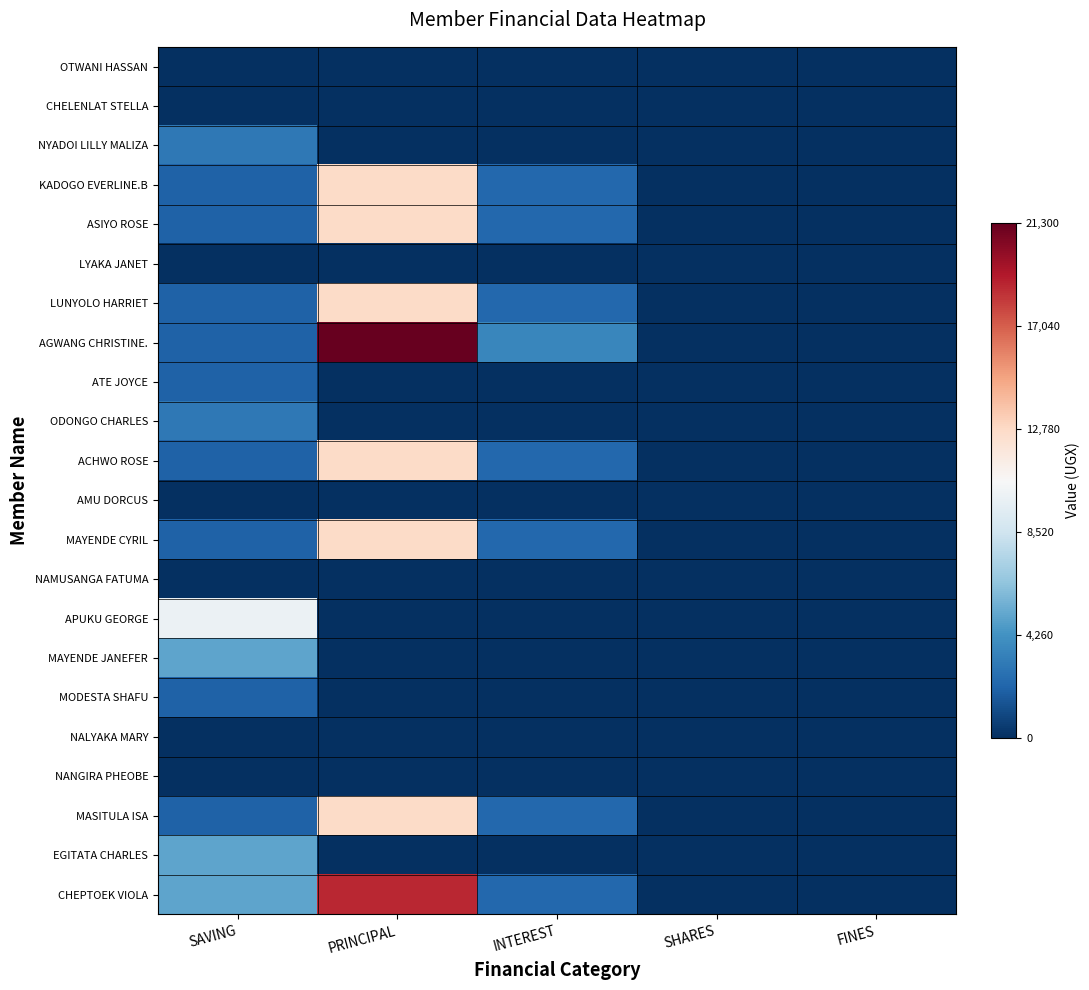

Reading right to left, transcribe all the data shown in this chart.

OTWANI HASSAN: FINES=0	SHARES=0	INTEREST=0	PRINCIPAL=0	SAVING=0
CHELENLAT STELLA: FINES=0	SHARES=0	INTEREST=0	PRINCIPAL=0	SAVING=0
NYADOI LILLY MALIZA: FINES=0	SHARES=0	INTEREST=0	PRINCIPAL=0	SAVING=3000
KADOGO EVERLINE.B: FINES=0	SHARES=0	INTEREST=2300	PRINCIPAL=12700	SAVING=2000
ASIYO ROSE: FINES=0	SHARES=0	INTEREST=2300	PRINCIPAL=12700	SAVING=2000
LYAKA JANET: FINES=0	SHARES=0	INTEREST=0	PRINCIPAL=0	SAVING=0
LUNYOLO HARRIET: FINES=0	SHARES=0	INTEREST=2300	PRINCIPAL=12700	SAVING=2000
AGWANG CHRISTINE.: FINES=0	SHARES=0	INTEREST=3700	PRINCIPAL=21300	SAVING=2000
ATE JOYCE: FINES=0	SHARES=0	INTEREST=0	PRINCIPAL=0	SAVING=2000
ODONGO CHARLES: FINES=0	SHARES=0	INTEREST=0	PRINCIPAL=0	SAVING=3000
ACHWO ROSE: FINES=0	SHARES=0	INTEREST=2300	PRINCIPAL=12700	SAVING=2000
AMU DORCUS: FINES=0	SHARES=0	INTEREST=0	PRINCIPAL=0	SAVING=0
MAYENDE CYRIL: FINES=0	SHARES=0	INTEREST=2300	PRINCIPAL=12700	SAVING=2000
NAMUSANGA FATUMA: FINES=0	SHARES=0	INTEREST=0	PRINCIPAL=0	SAVING=0
APUKU GEORGE: FINES=0	SHARES=0	INTEREST=0	PRINCIPAL=0	SAVING=10000
MAYENDE JANEFER: FINES=0	SHARES=0	INTEREST=0	PRINCIPAL=0	SAVING=5000
MODESTA SHAFU: FINES=0	SHARES=0	INTEREST=0	PRINCIPAL=0	SAVING=2000
NALYAKA MARY: FINES=0	SHARES=0	INTEREST=0	PRINCIPAL=0	SAVING=0
NANGIRA PHEOBE: FINES=0	SHARES=0	INTEREST=0	PRINCIPAL=0	SAVING=0
MASITULA ISA: FINES=0	SHARES=0	INTEREST=2300	PRINCIPAL=12700	SAVING=2000
EGITATA CHARLES: FINES=0	SHARES=0	INTEREST=0	PRINCIPAL=0	SAVING=5000
CHEPTOEK VIOLA: FINES=0	SHARES=0	INTEREST=2300	PRINCIPAL=18700	SAVING=5000